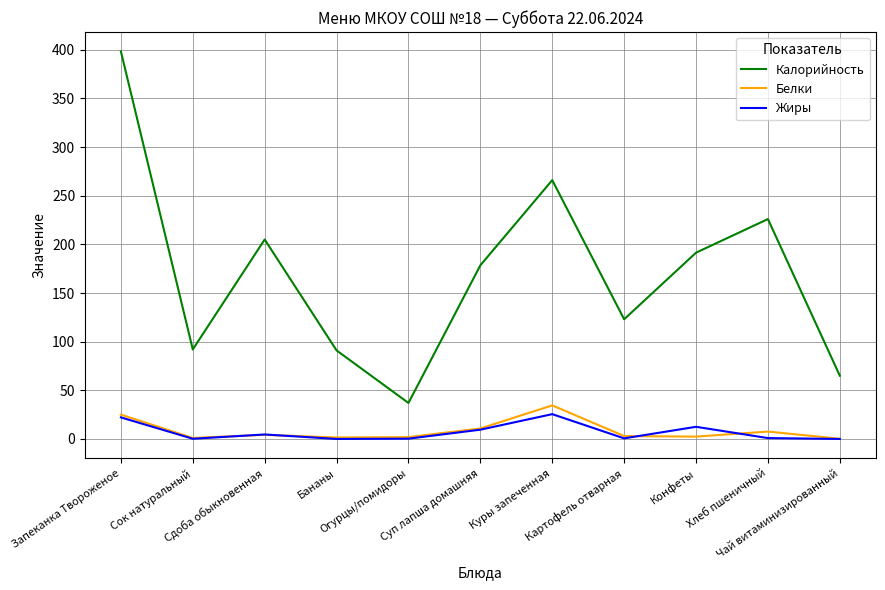

Does the chart have visible grid lines?

Yes